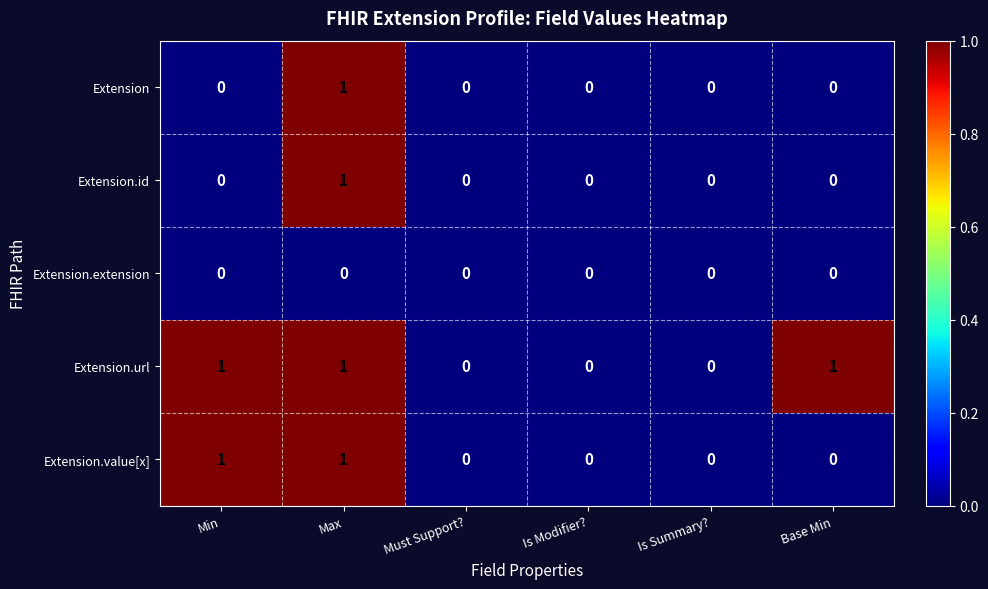

At which category is the sum across all series the highest?

Max